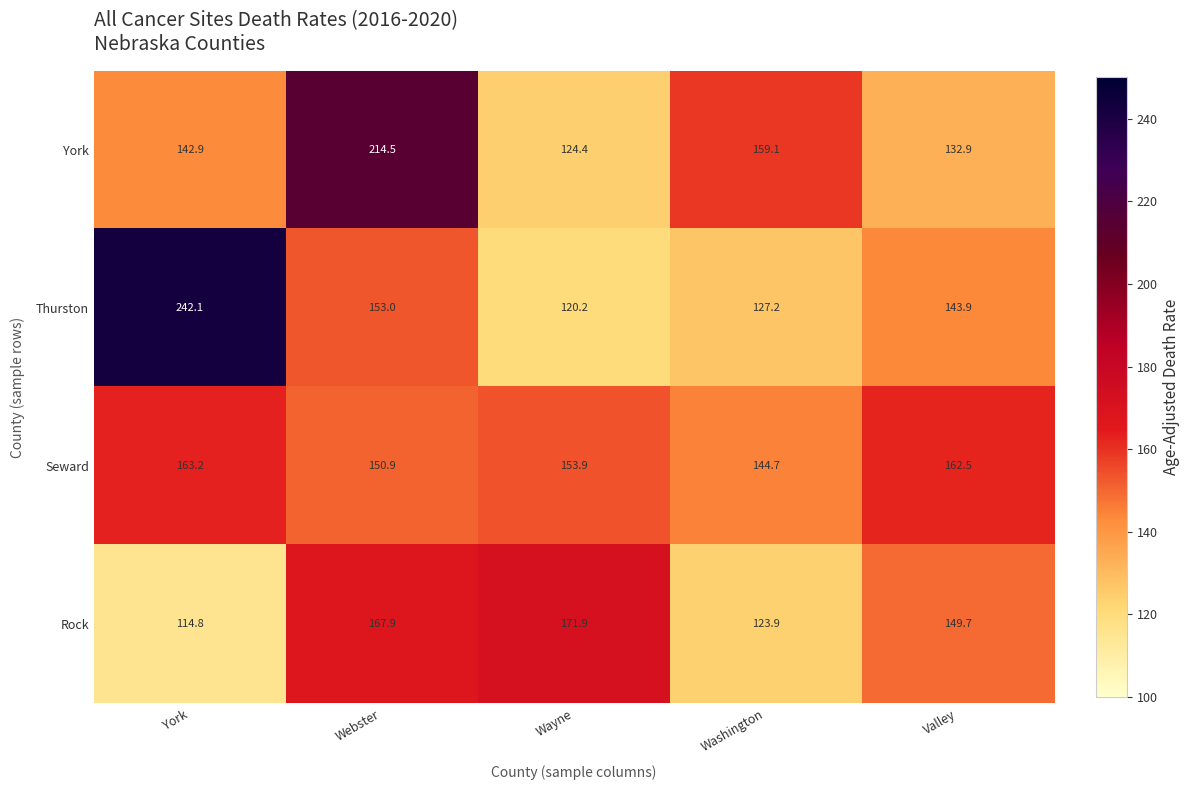

Is it true that Rock equals 123.9 at Washington?

True